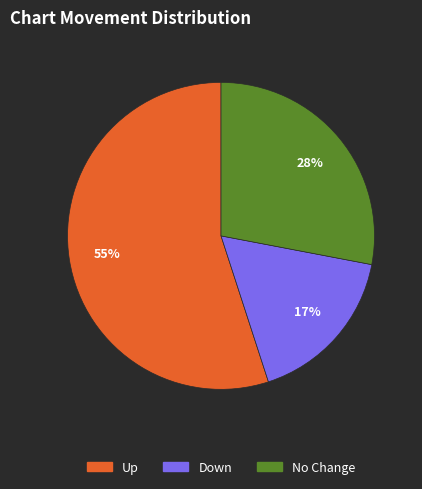

Is there any slice that represents more than half of the pie?

Yes